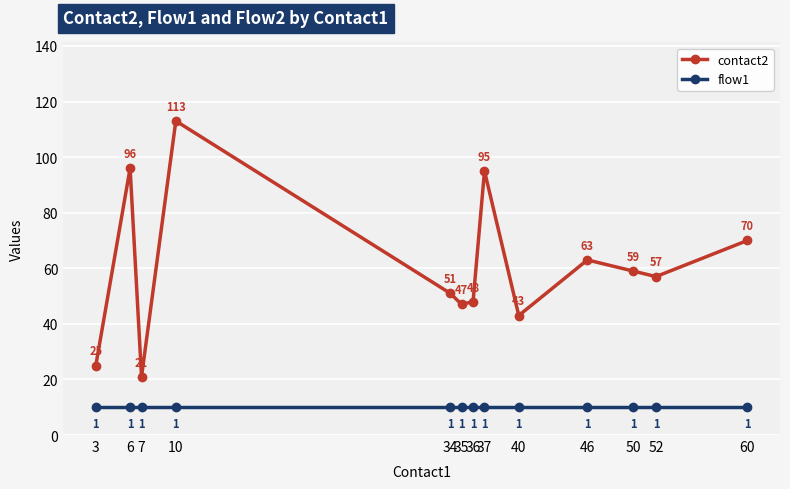

Reading left to right, extract all data points from this chart.

contact2: 3=25	6=96	7=21	10=113	34=51	35=47	36=48	37=95	40=43	46=63	50=59	52=57	60=70
flow1: 3=10	6=10	7=10	10=10	34=10	35=10	36=10	37=10	40=10	46=10	50=10	52=10	60=10